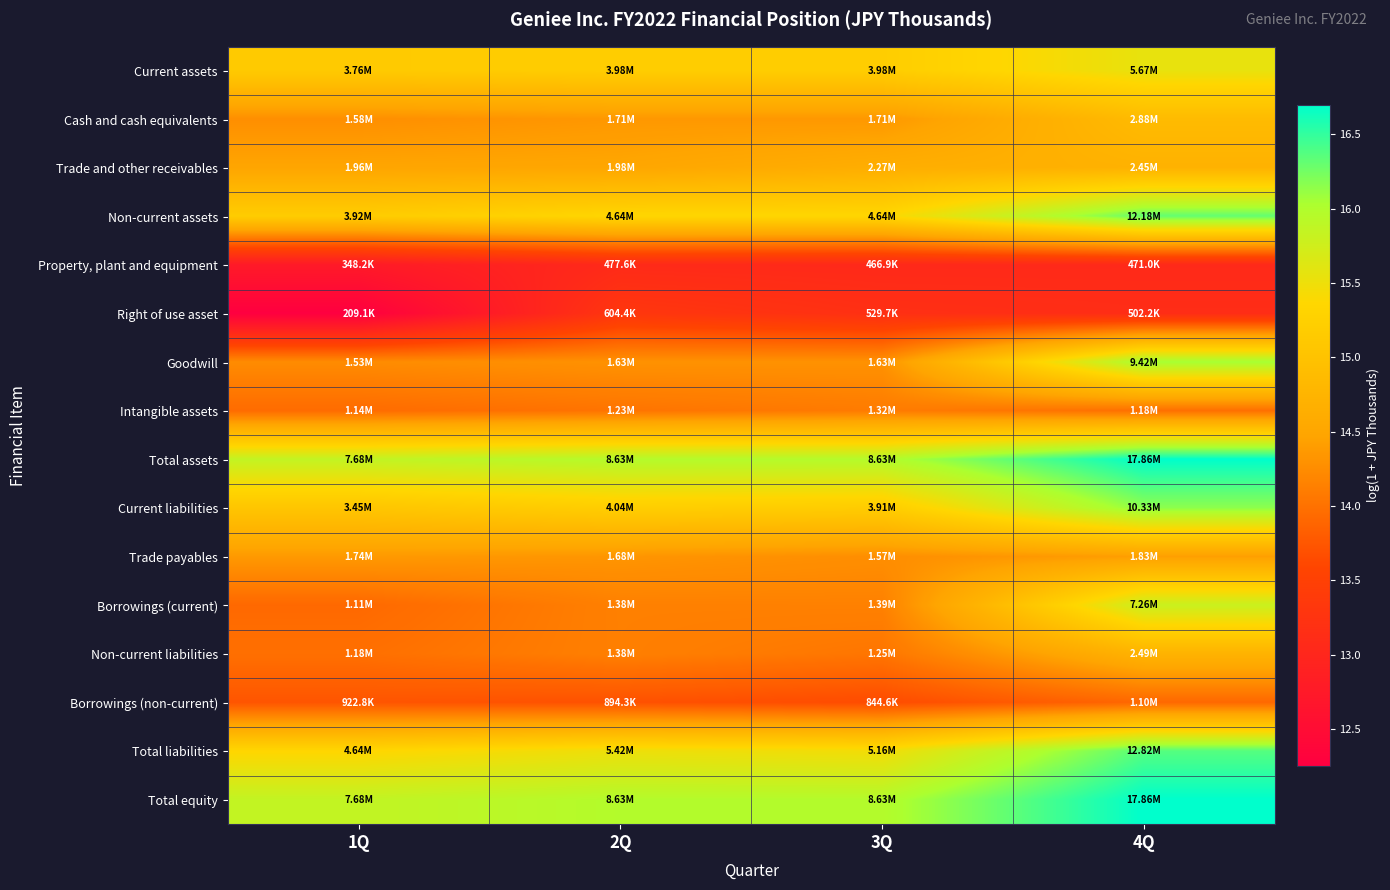

List the series in order of their peak value, highest first.

Total assets, Total equity, Total liabilities, Non-current assets, Current liabilities, Goodwill, Borrowings (current), Current assets, Cash and cash equivalents, Non-current liabilities, Trade and other receivables, Trade payables, Intangible assets, Borrowings (non-current), Right of use asset, Property, plant and equipment